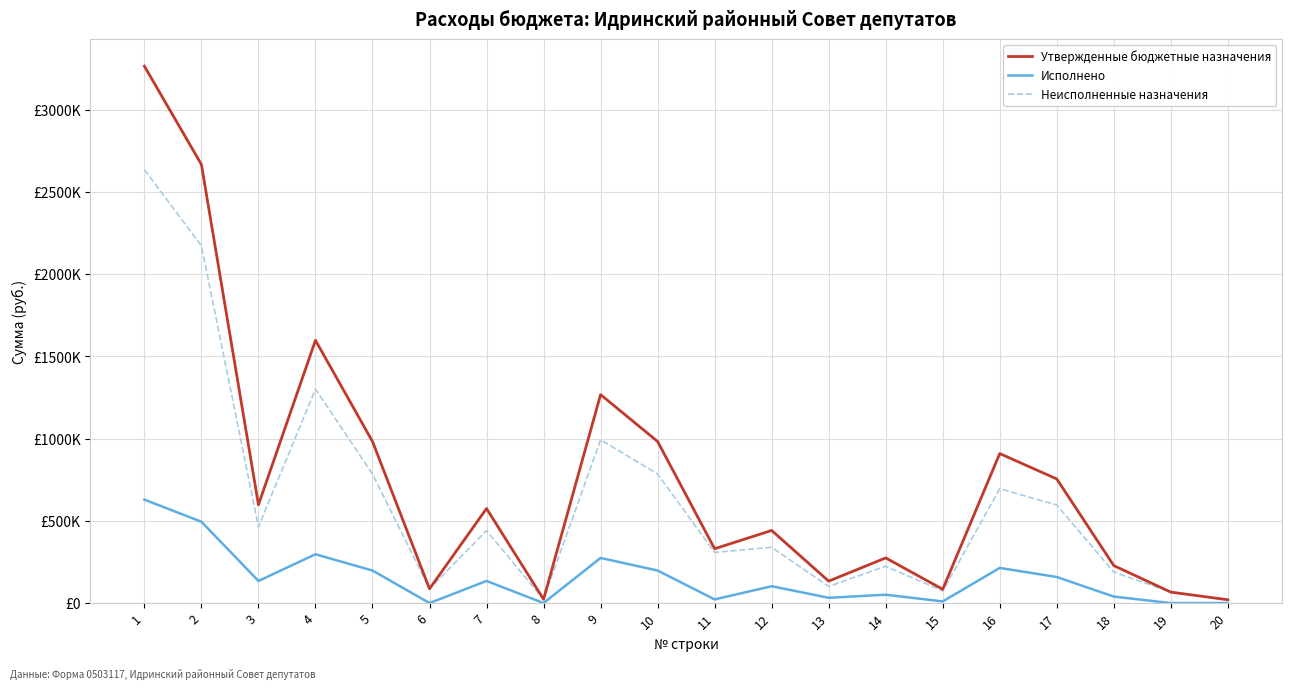

Between 11 and 16, which series saw the biggest shift?

Утвержденные бюджетные назначения